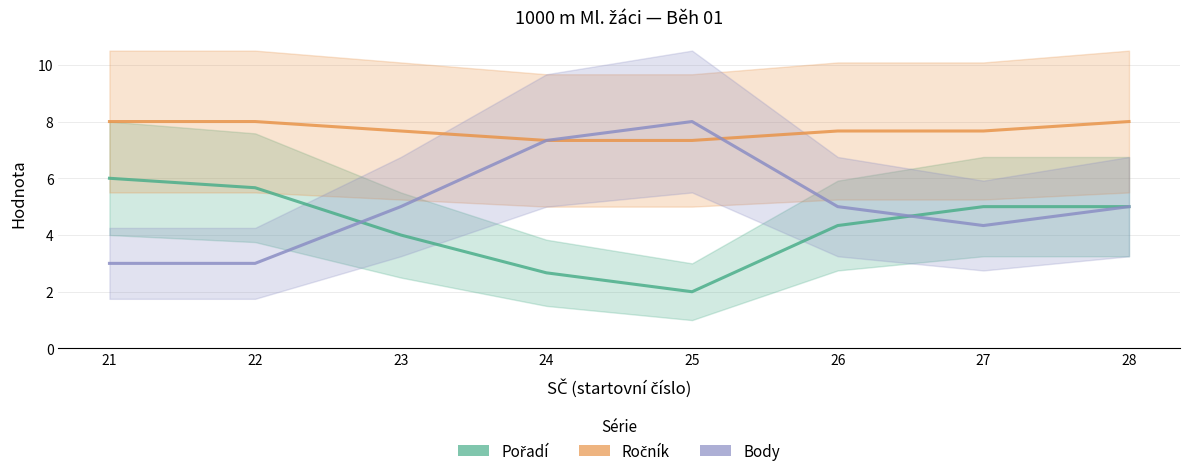

What is the value of the Pořadí point at the 6th from the left?

4.3